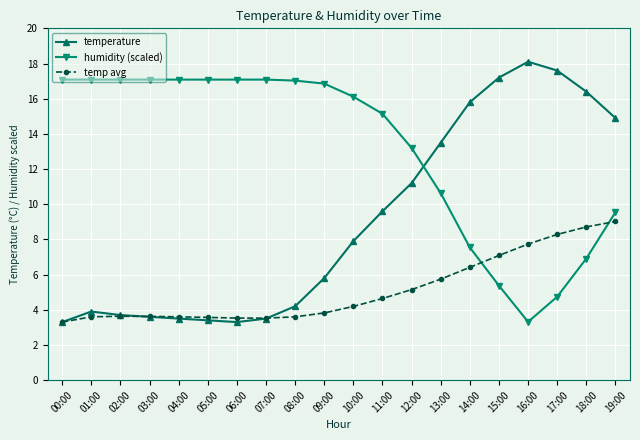

What is the total value across all series at 10:00?

28.2